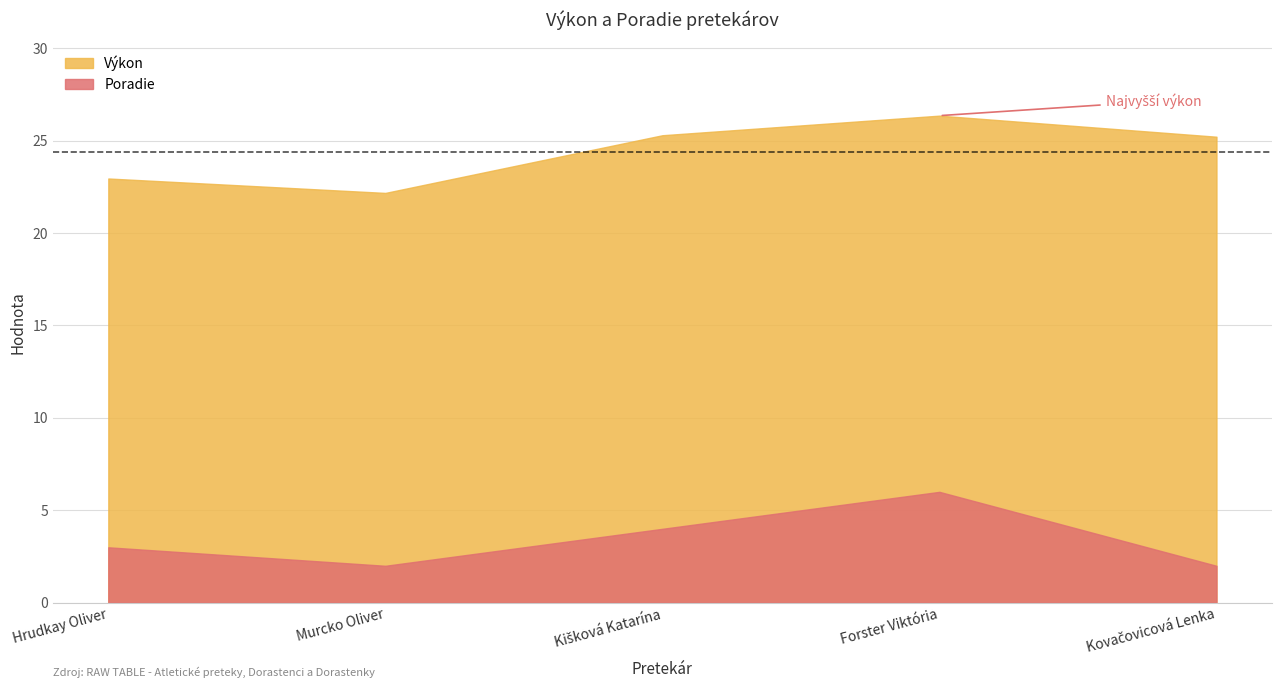

At Kovačovicová Lenka, list the series in order from largest to smallest.

Výkon, Poradie